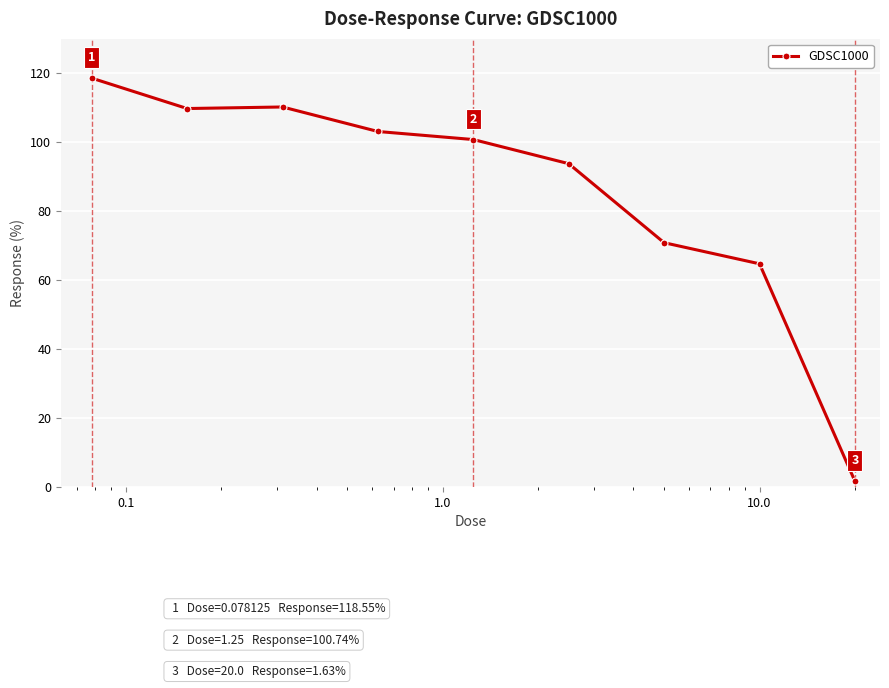

What is the value of the 1st point from the left?

118.6